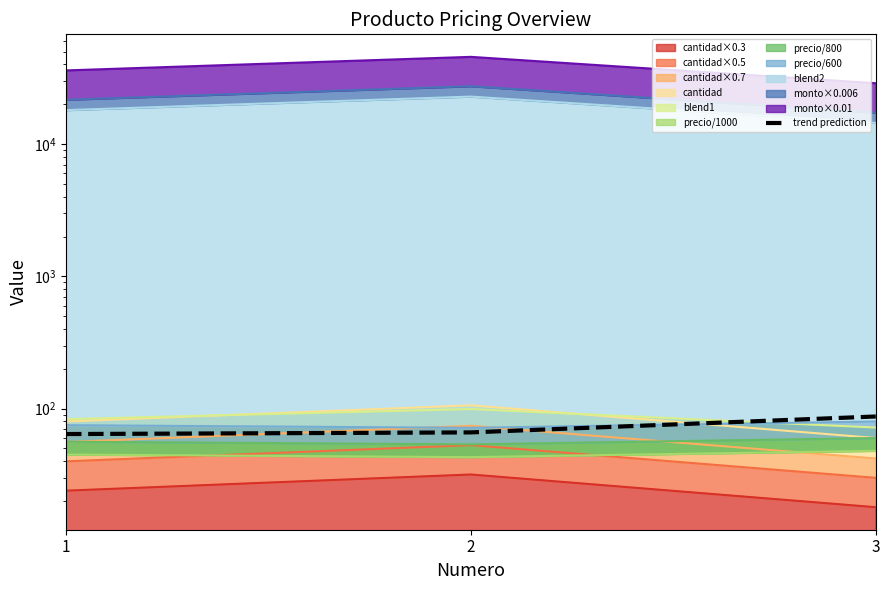

What is the change in value from 1 to 2?

+1.9